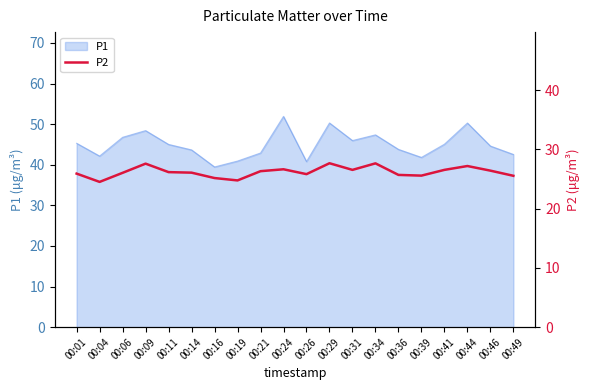

At which category does the data reach its first local peak?

00:09